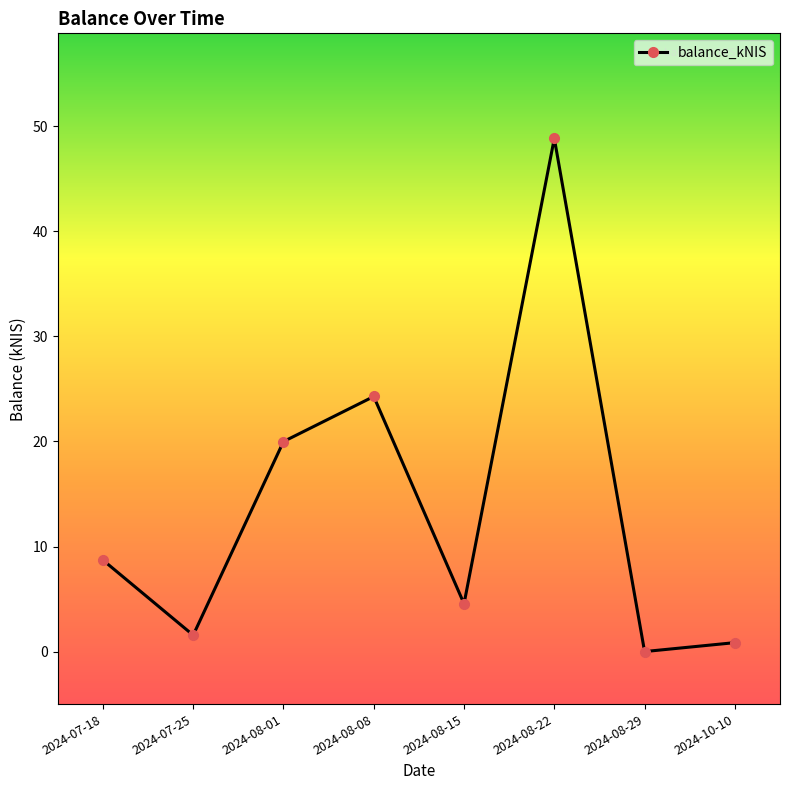

What is the average value?

13.6